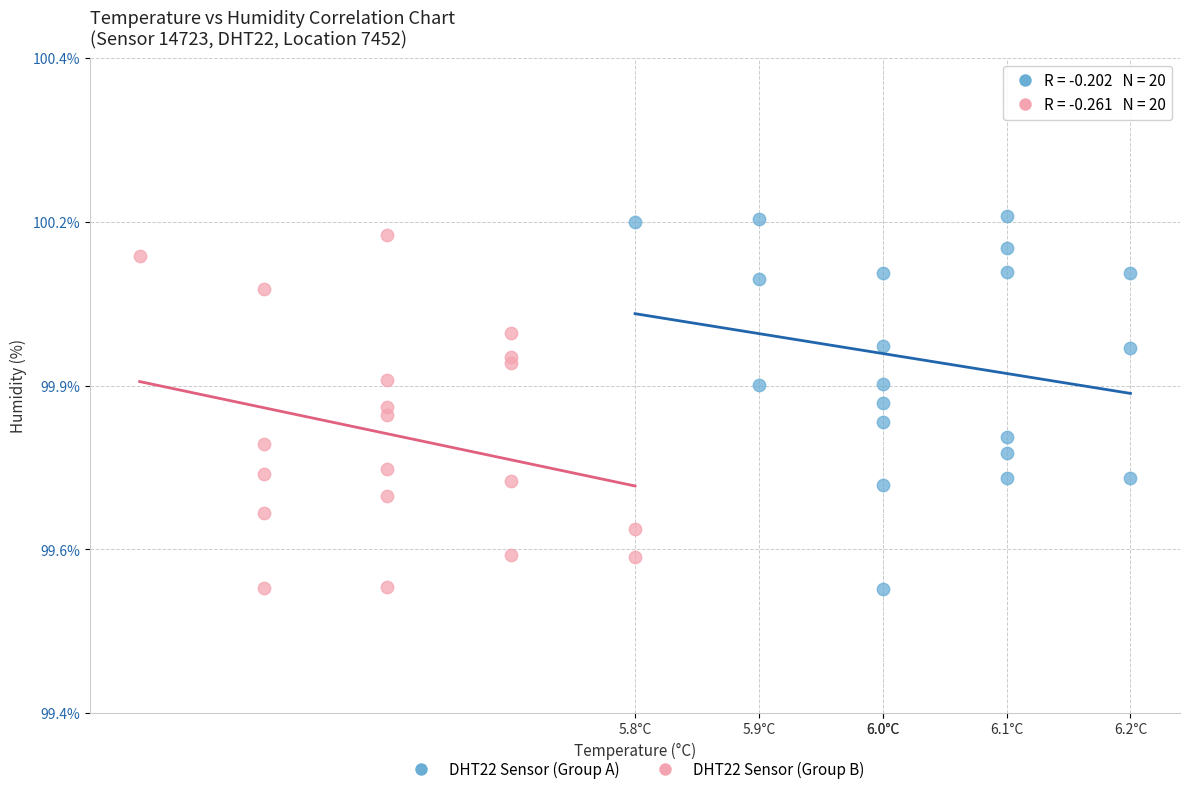

Which series reaches the maximum Y coordinate?

DHT22 Sensor (Group A)